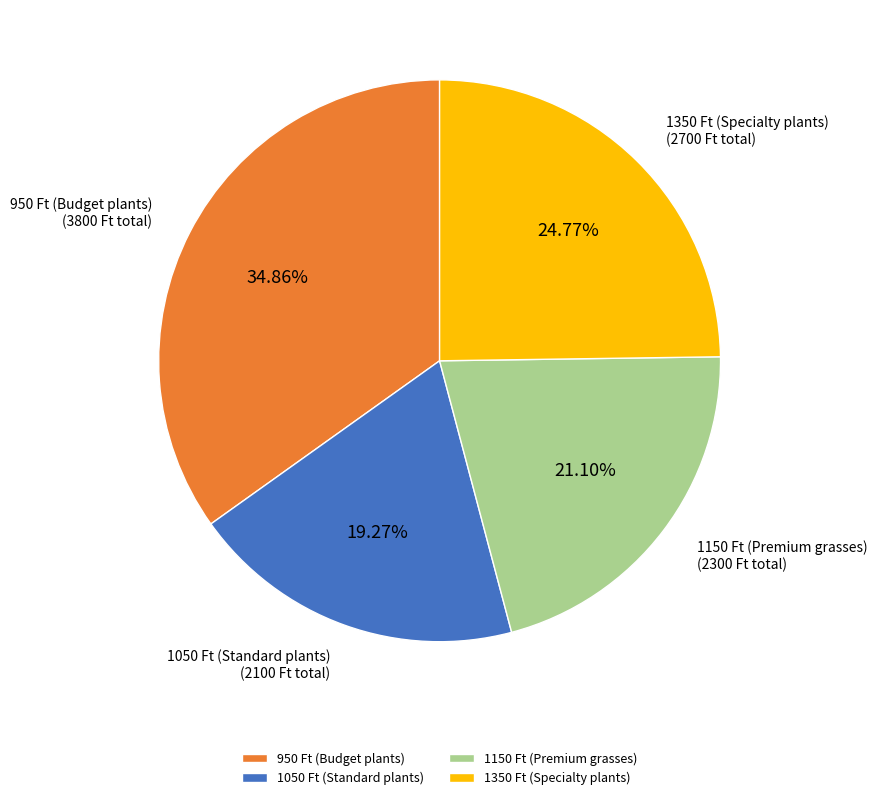

Is there a majority slice in this chart?

No